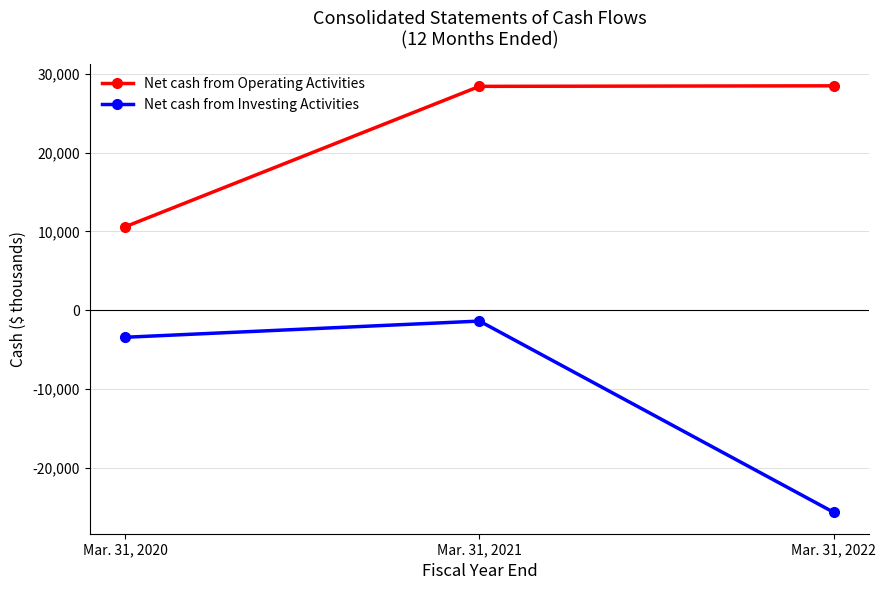

Which series has the widest spread of values?

Net cash from Investing Activities